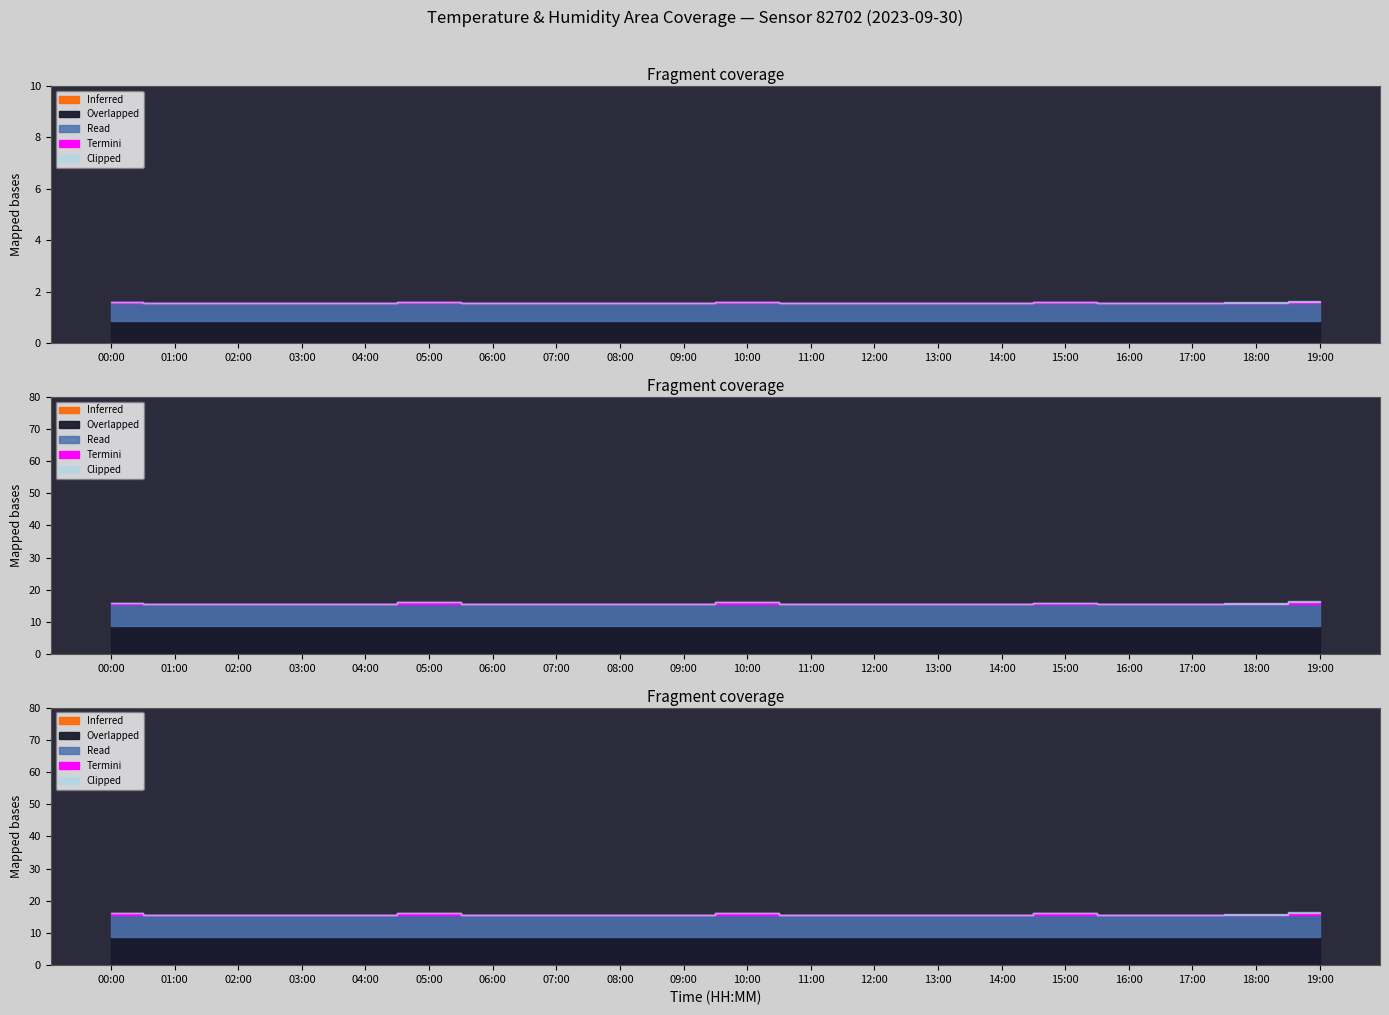

What is the difference between the maximum and minimum values in the temperature series?

1.6